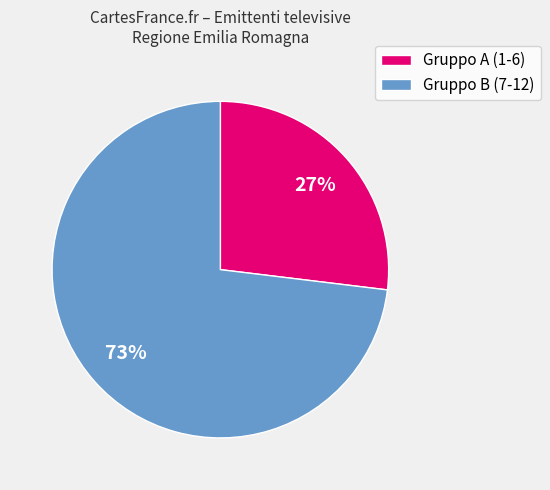

To the nearest percent, what is the difference between the largest and smallest slice percentages?

46%